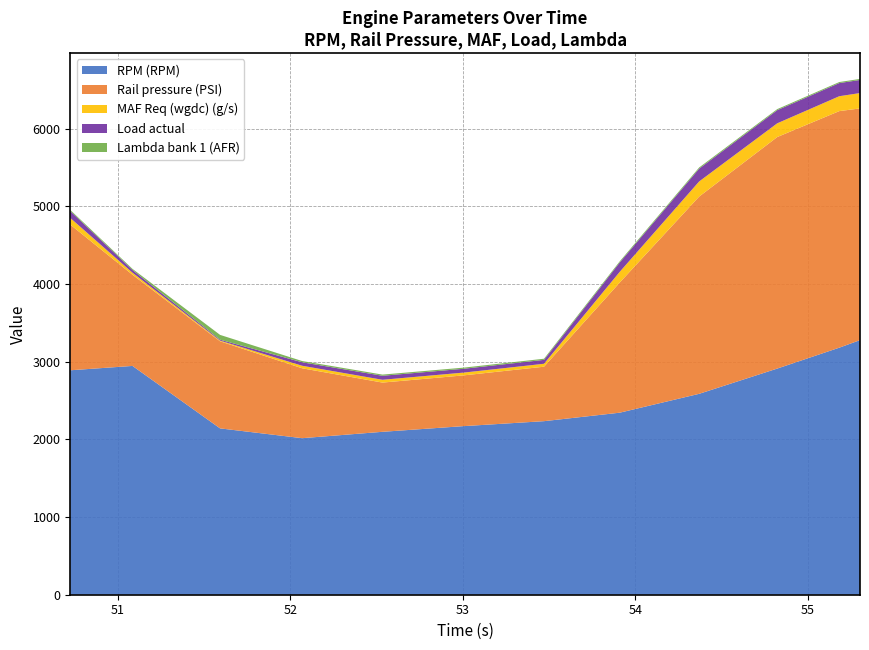

Reading left to right, list all the values displayed in this chart.

RPM (RPM): 50.723=2889.0	51.084=2945.0	51.592=2141.0	52.068=2015.0	52.534=2097.0	53.004=2170.0	53.471=2234.0	53.91=2343.0	54.371=2586.0	54.824=2911.0	55.184=3180.0	55.304=3277.0
Rail pressure (PSI): 50.723=1875.1	51.084=1173.4	51.592=1121.0	52.068=899.6	52.534=633.7	53.004=653.1	53.471=701.0	53.91=1674.5	54.371=2538.9	54.824=2980.2	55.184=3045.0	55.304=2982.6
MAF Req (wgdc) (g/s): 50.723=85.4	51.084=26.1	51.592=8.7	52.068=32.6	52.534=35.9	53.004=35.8	53.471=37.7	53.91=138.0	54.371=194.7	54.824=176.8	55.184=191.7	55.304=197.6
Load actual: 50.723=89.4	51.084=35.3	51.592=11.9	52.068=44.8	52.534=51.8	53.004=49.3	53.471=50.5	53.91=120.6	54.371=164.9	54.824=169.4	55.184=169.3	55.304=168.6
Lambda bank 1 (AFR): 50.723=14.0	51.084=14.3	51.592=61.9	52.068=16.0	52.534=15.0	53.004=14.7	53.471=14.5	53.91=14.2	54.371=15.0	54.824=13.3	55.184=13.2	55.304=13.4